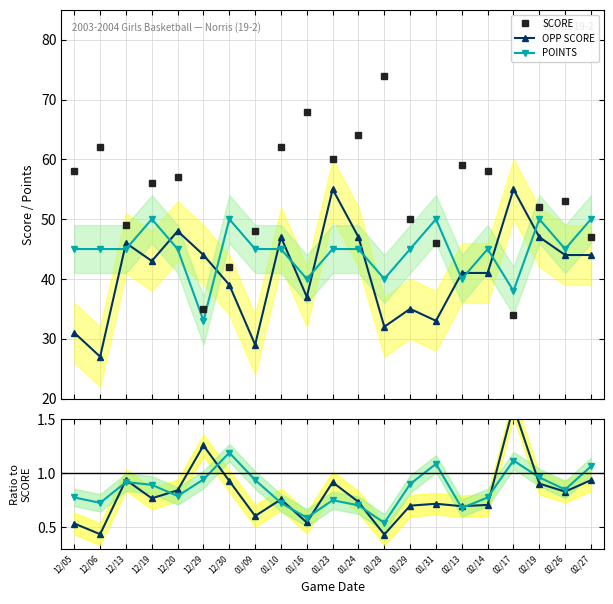

What is the label of the 13th point from the left?

01/28